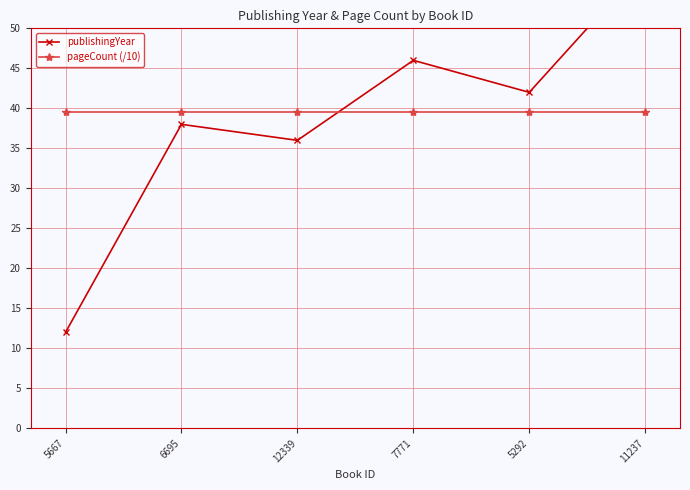

How many lines are shown in the chart?

2